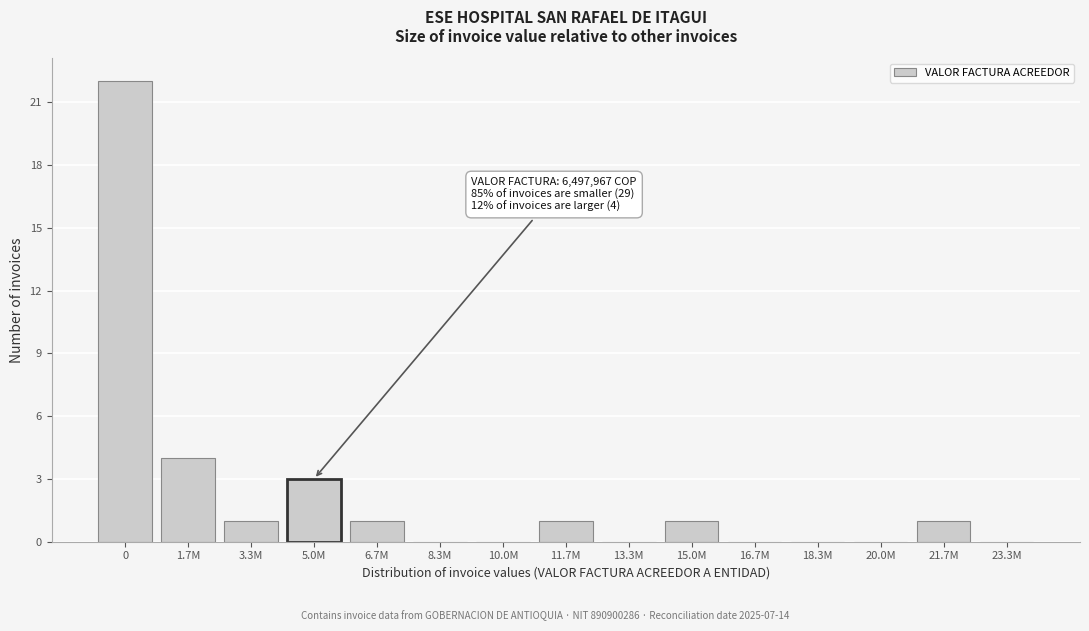

Reading left to right, list all the values displayed in this chart.

0=22	1.7M=4	3.3M=1	5.0M=3	6.7M=1	8.3M=0	10.0M=0	11.7M=1	13.3M=0	15.0M=1	16.7M=0	18.3M=0	20.0M=0	21.7M=1	23.3M=0